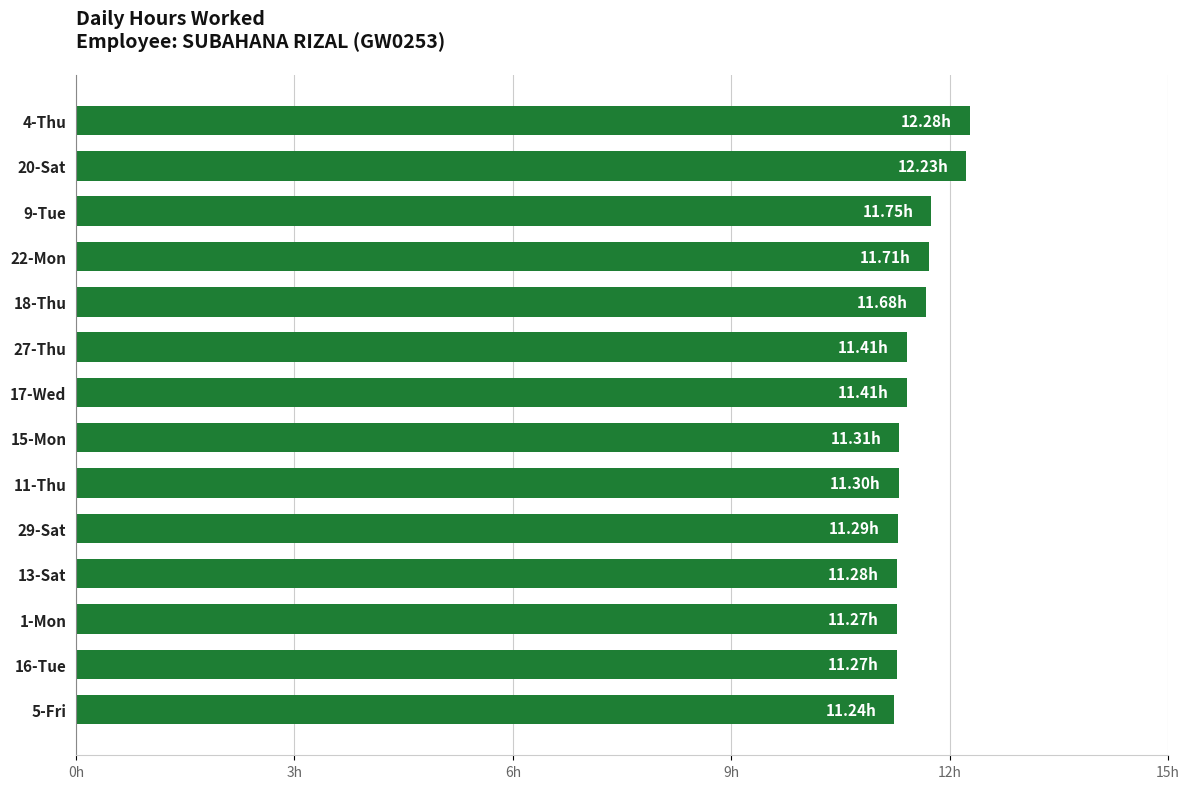

Are the bars horizontal?

Yes